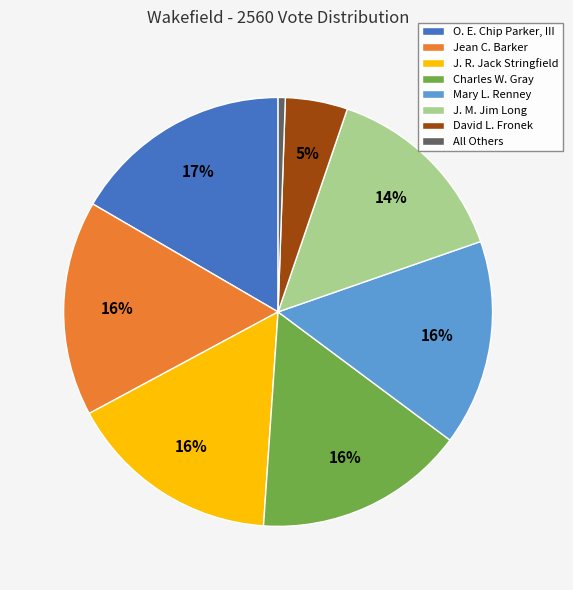

How many slices are in this pie chart?

8